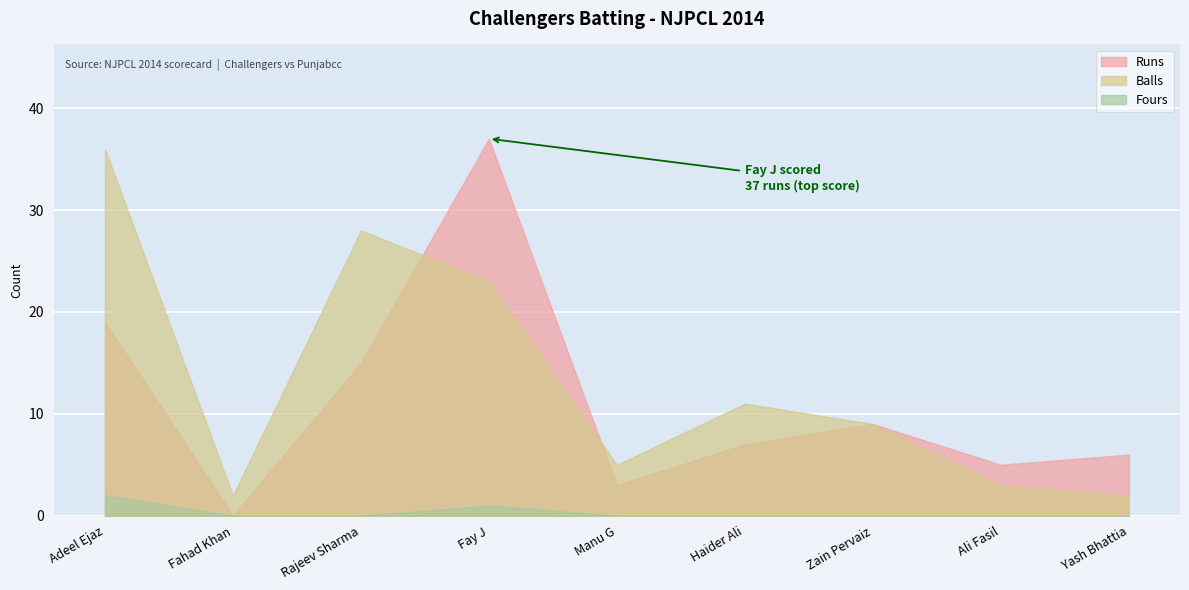

How many series are shown in this chart?

3